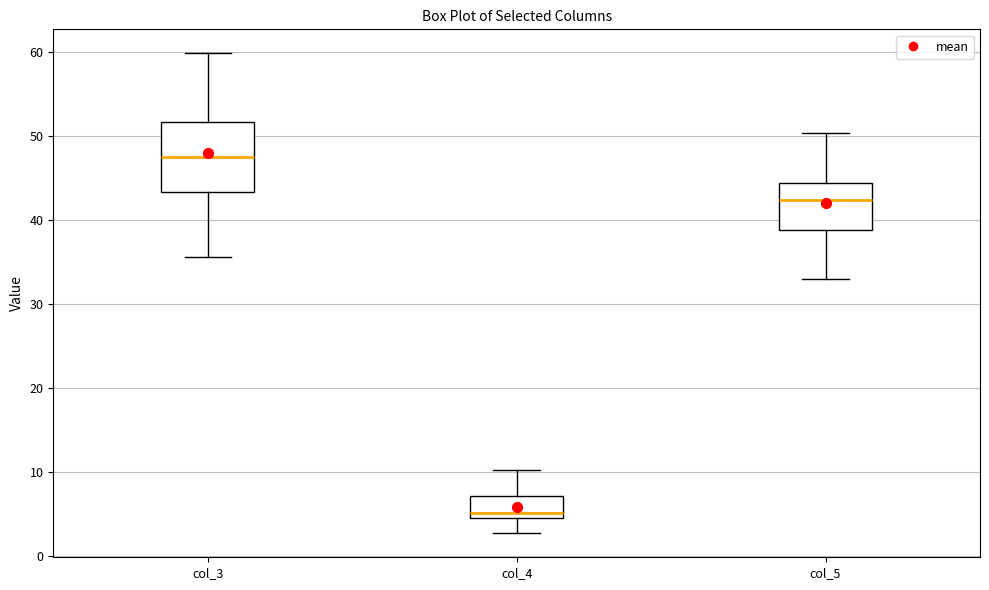

Which box's median line is the lowest?

col_4